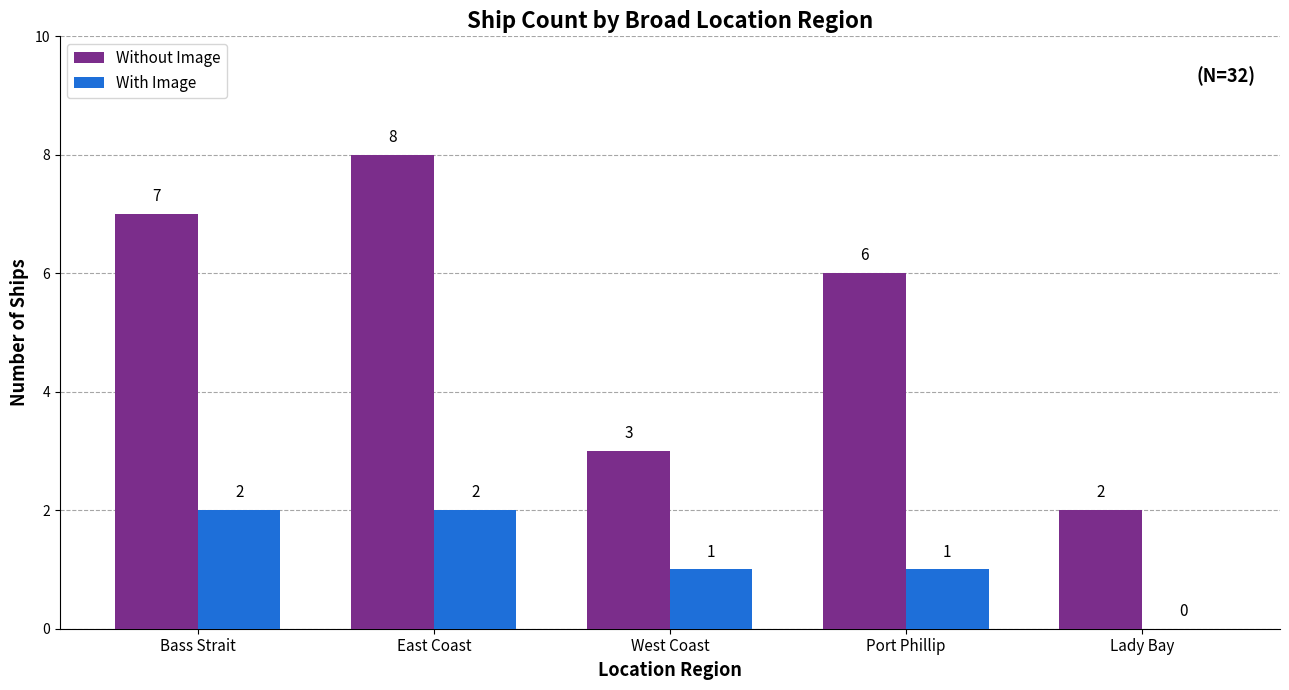

At which category is the sum across all series the highest?

East Coast